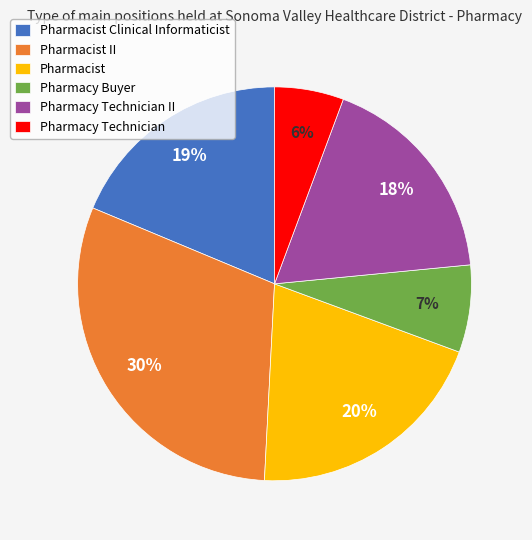

Combined, do Pharmacy Technician II and Pharmacist Clinical Informaticist account for over 50%?

No